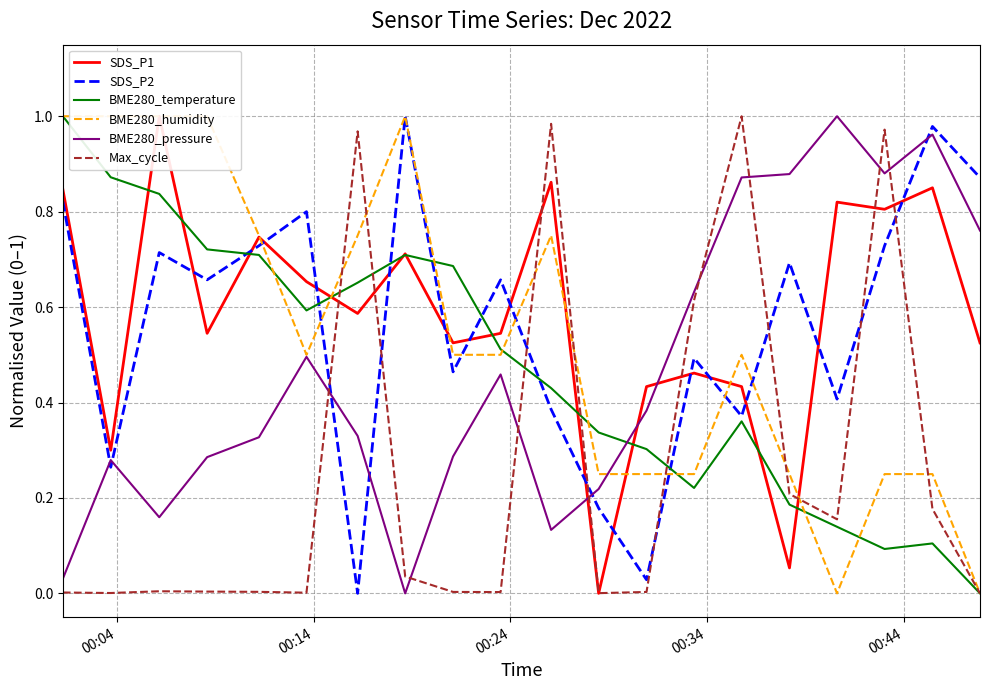

Which series ends up on top after the final intersection of SDS_P2 and BME280_humidity?

SDS_P2